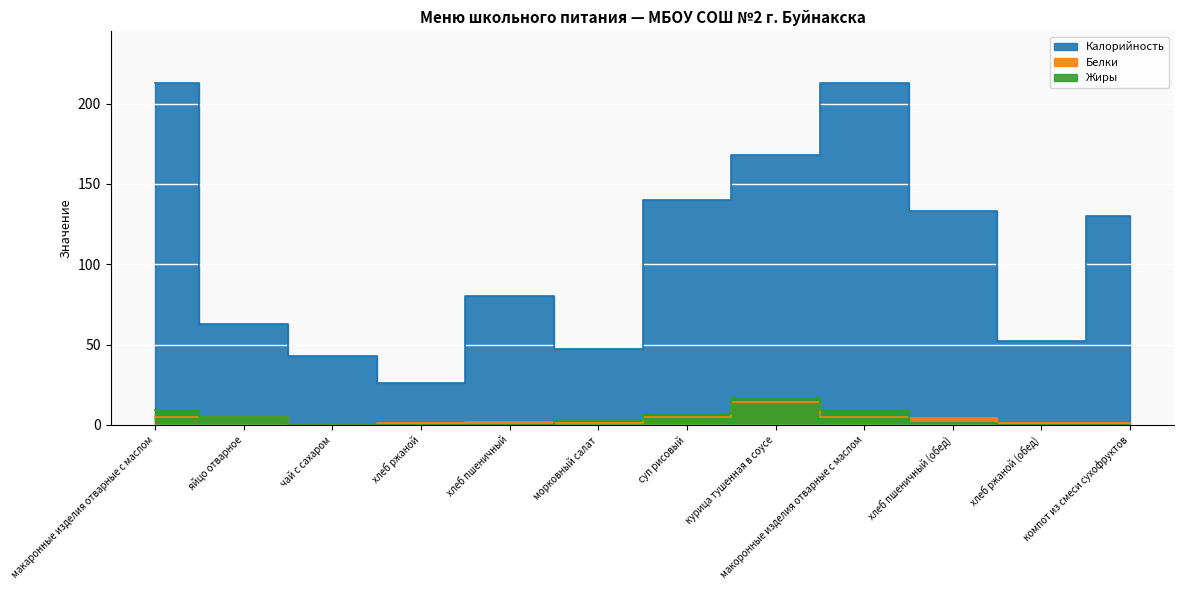

Where does the Белки series first go above 4?

макаронные изделия отварные с маслом